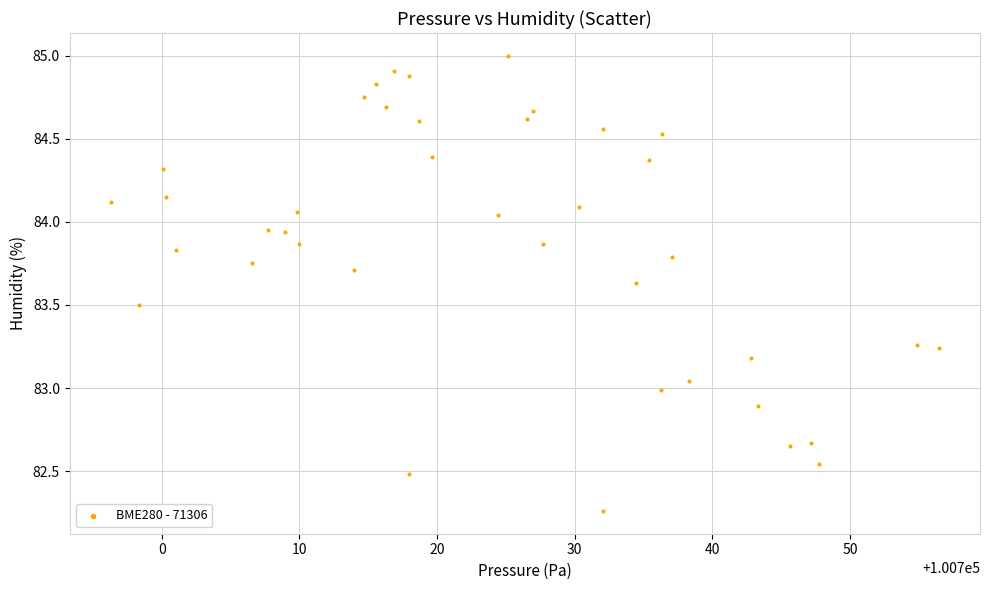

What is the range of X values (max minus min)?

60.1